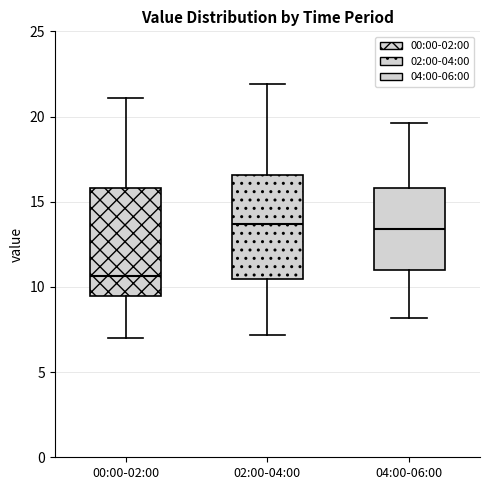

Reading left to right, transcribe this box plot: for each box, give where its median line is, the range the box spans, and where its two whiskers end, as read against the y-axis. The values are not printed on the chart, so give them approximately, as read against the axis.

00:00-02:00: median 10.5, box 9.5 to 16.0, whiskers 7.0 to 21.0
02:00-04:00: median 13.5, box 10.5 to 16.5, whiskers 7.0 to 22.0
04:00-06:00: median 13.5, box 11.0 to 16.0, whiskers 8.0 to 19.5